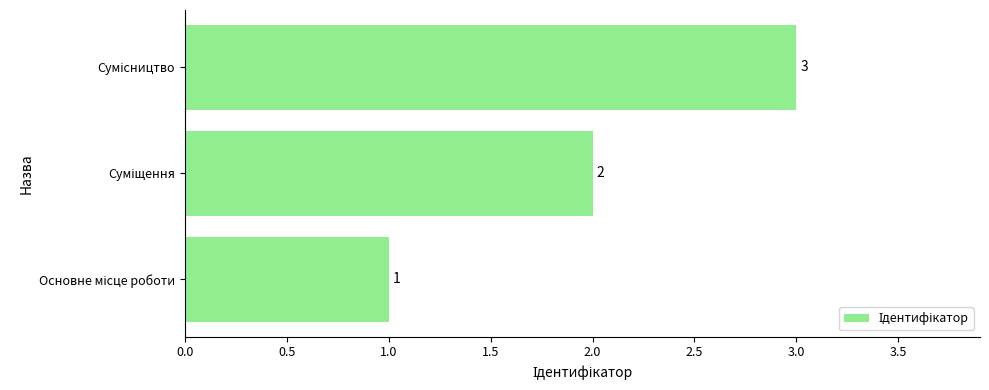

Count the number of data series in this chart.

1